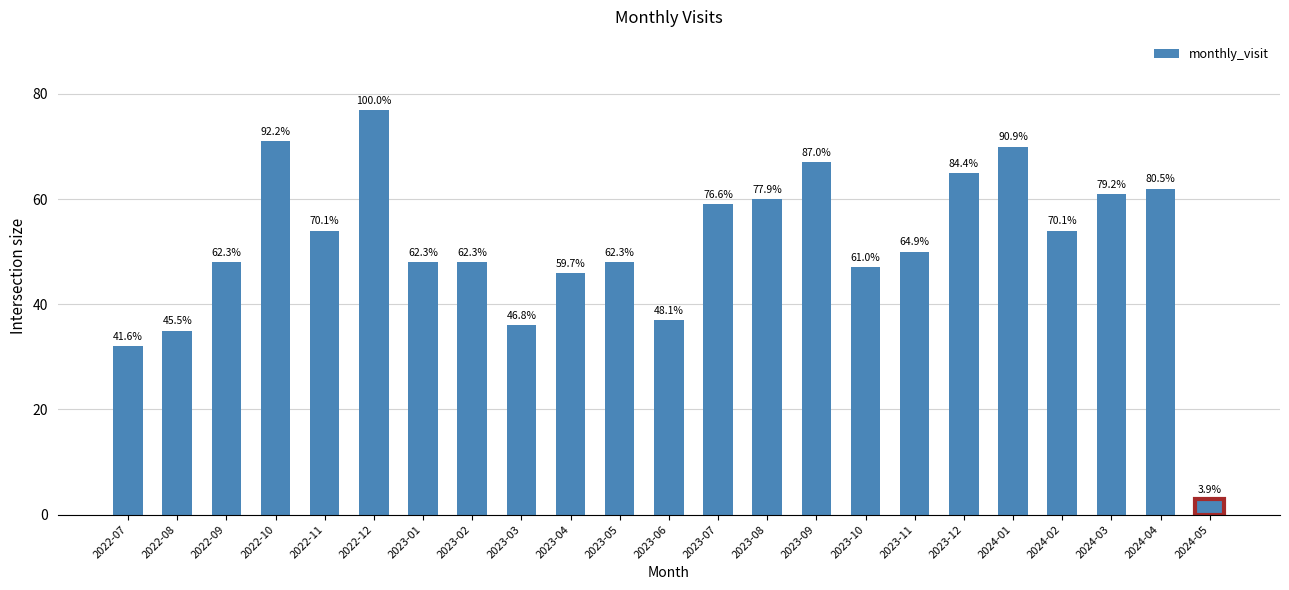

What is the label of the 11th bar from the left?

2023-05